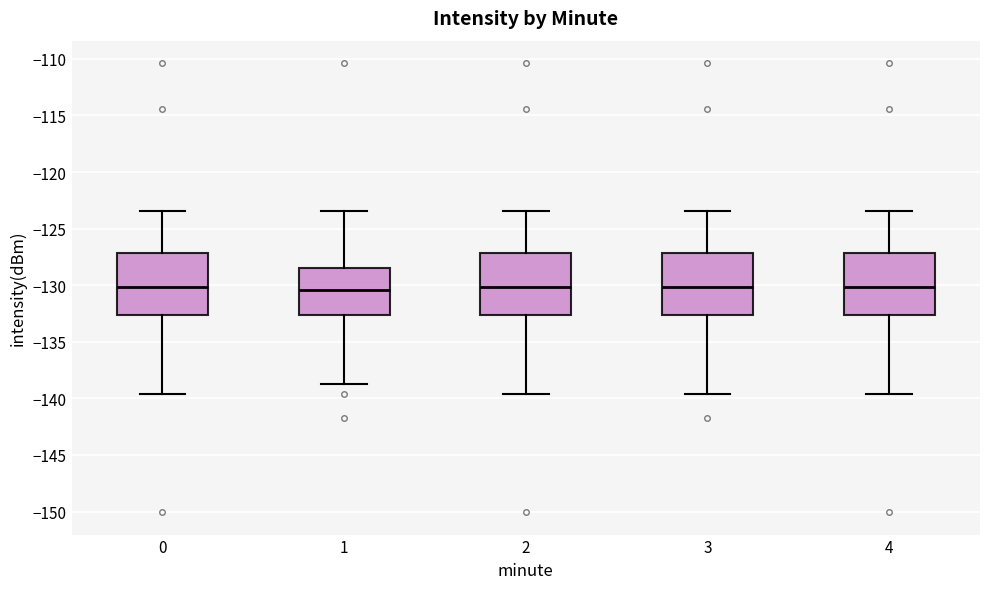

Where is the lower edge of the box at x = 4 on the y-axis? The values are not printed on the chart, so give them approximately, as read against the axis.

-132.5